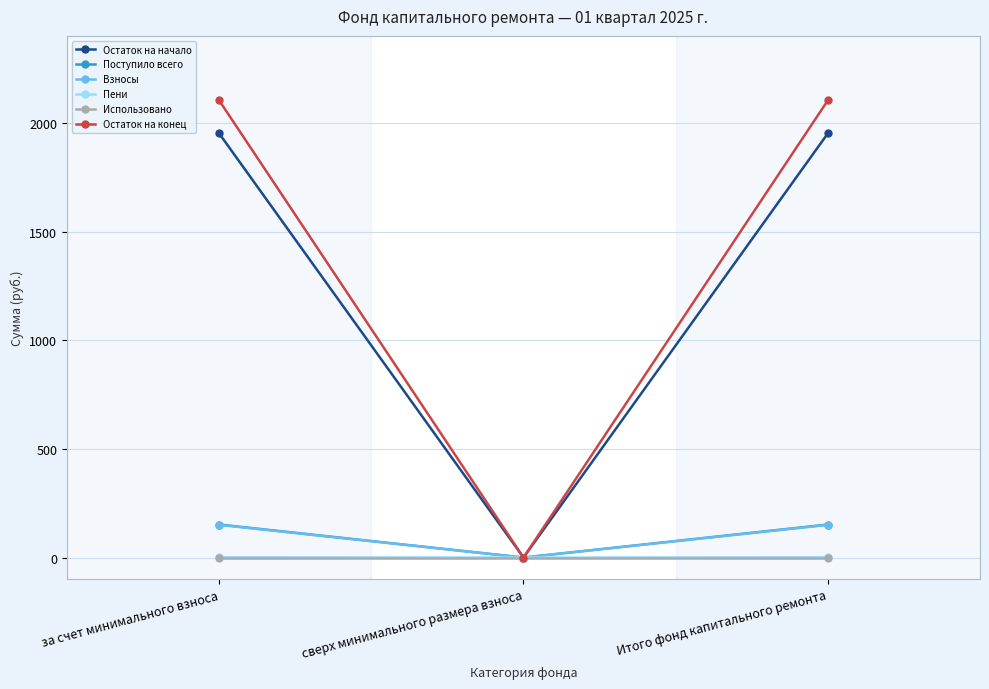

Does the chart have visible grid lines?

Yes